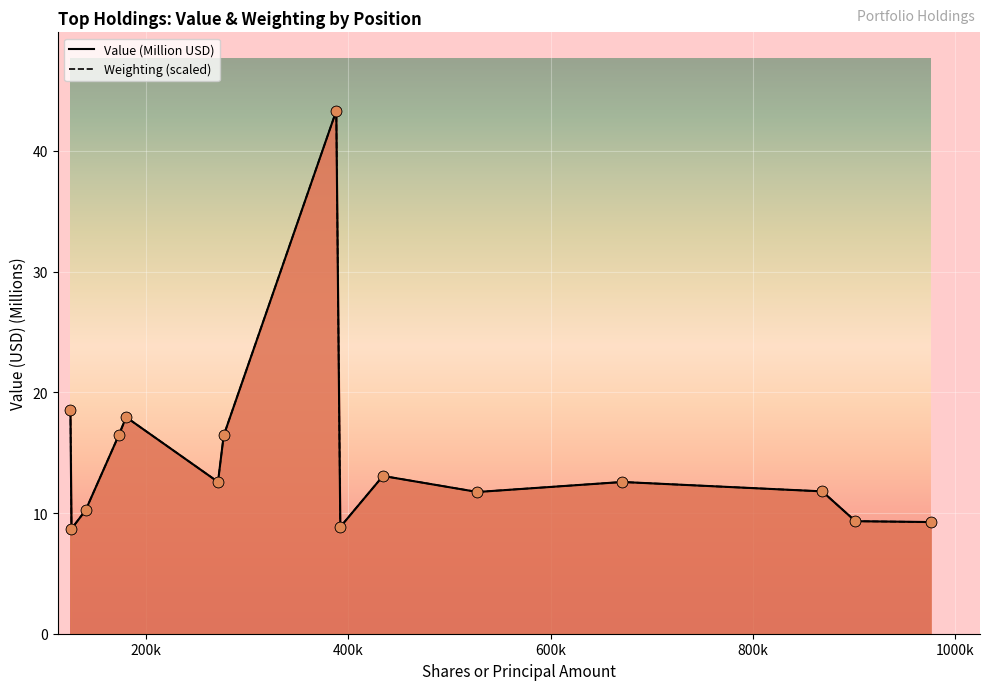

Which series has the widest spread of Y values?

Value (Million USD)